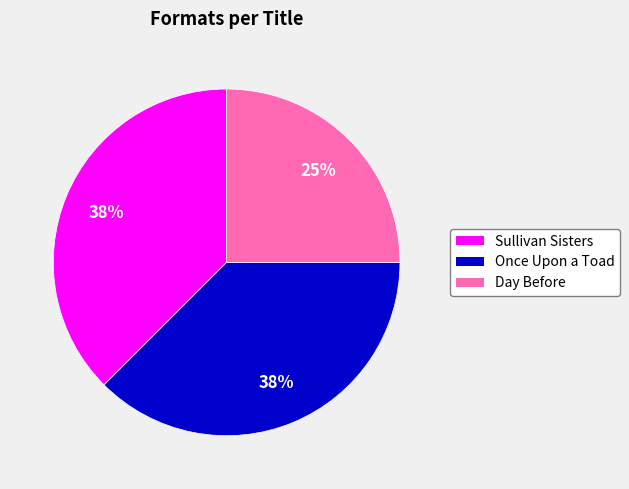

Is the sum of Once Upon a Toad and Sullivan Sisters greater than half?

Yes